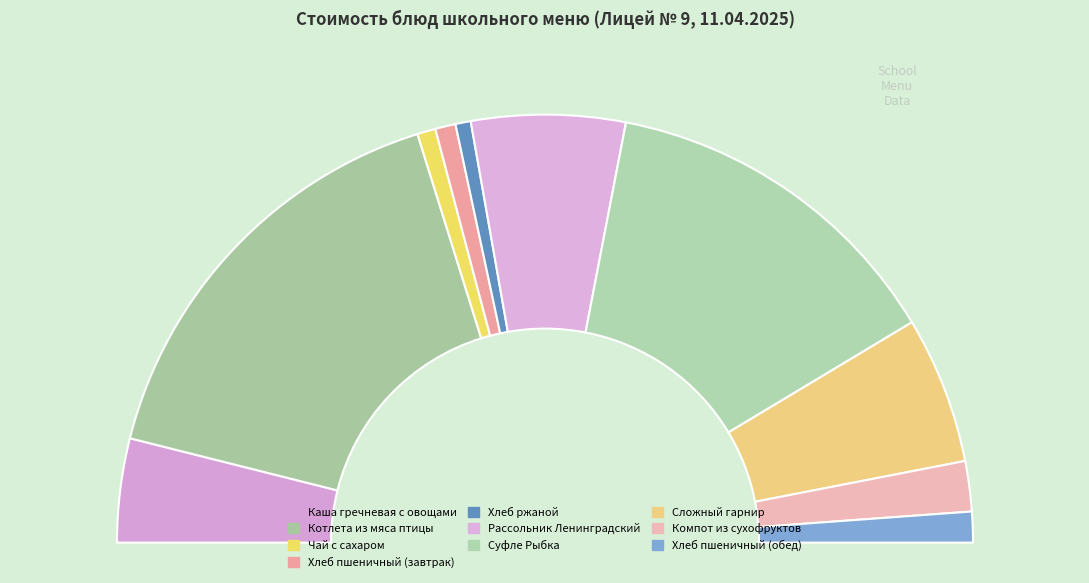

To the nearest percent, what is the average slice percentage?

10%